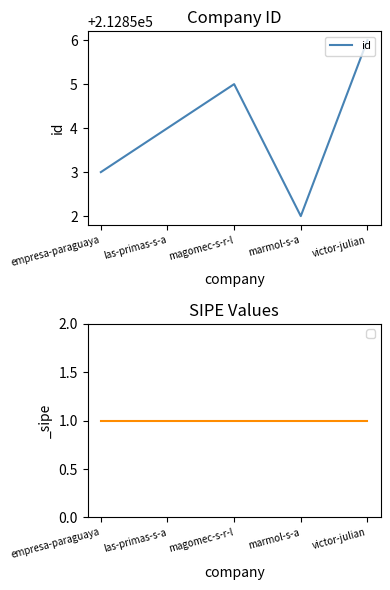

What is the sum of all values?

1064270